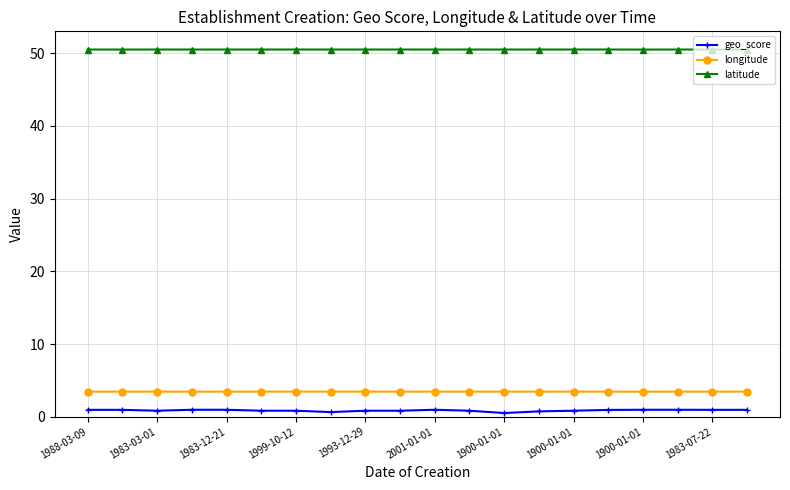

At how many categories does at least one series exceed 16?

20